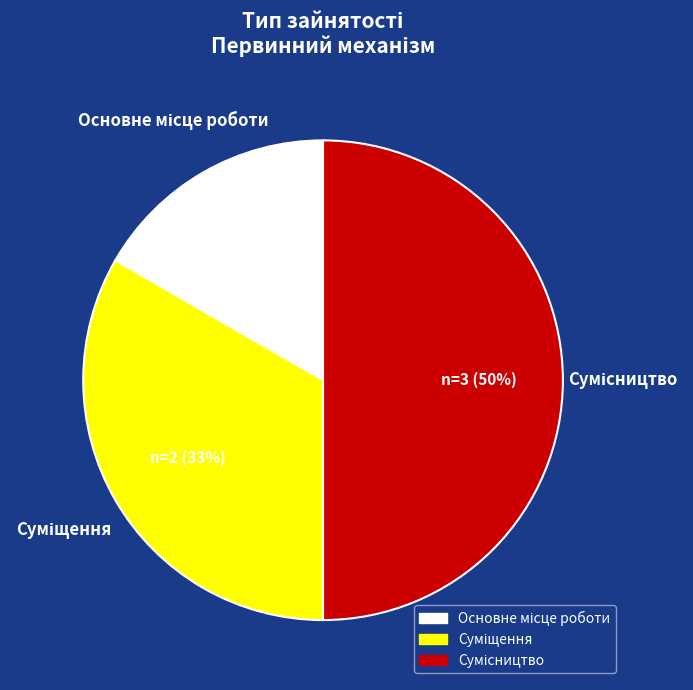

To the nearest percent, what is the average slice percentage?

33%